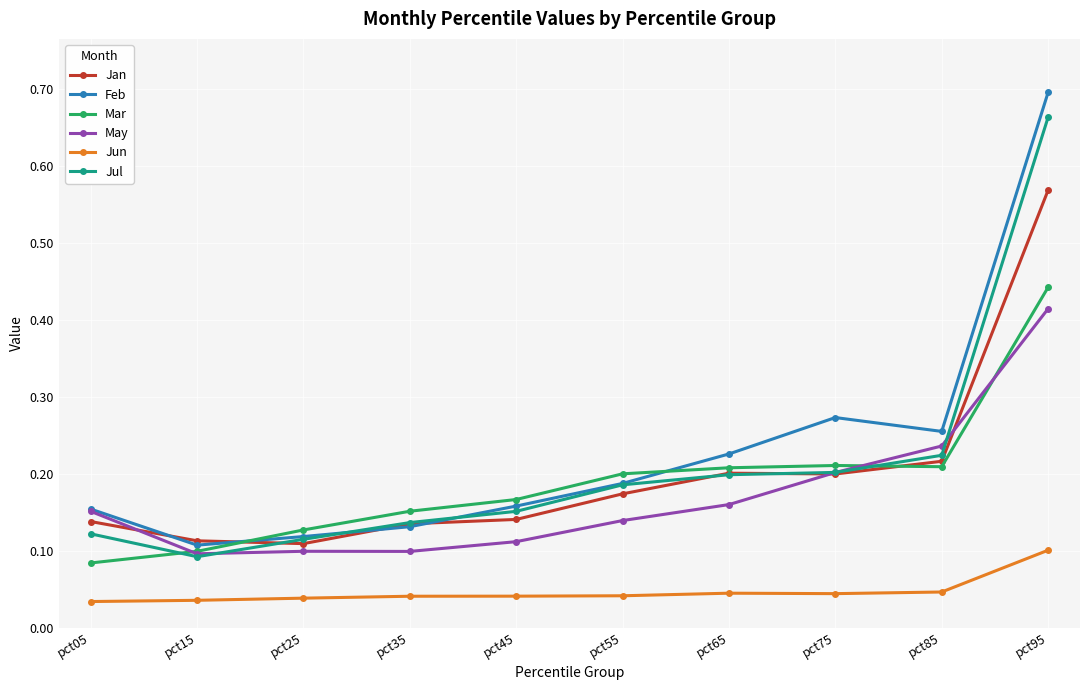

At which category is the sum across all series the highest?

pct95